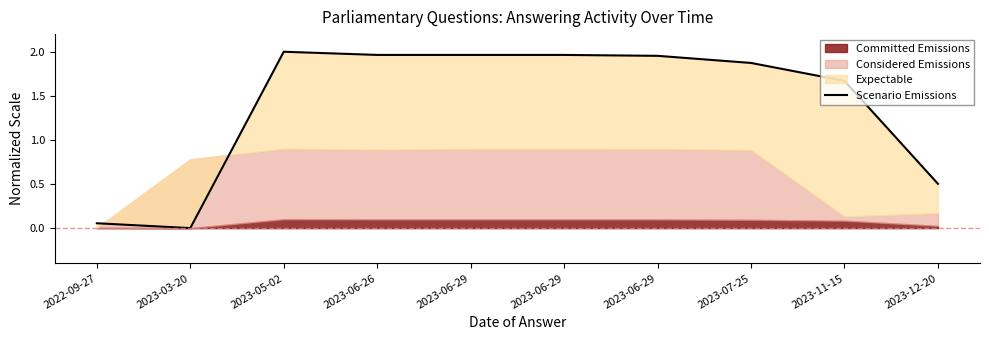

Where is the data nearest to the value 1?

2023-12-20